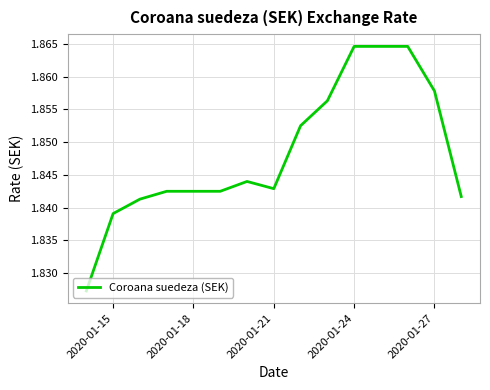

Is this an area chart (filled region under the line)?

No